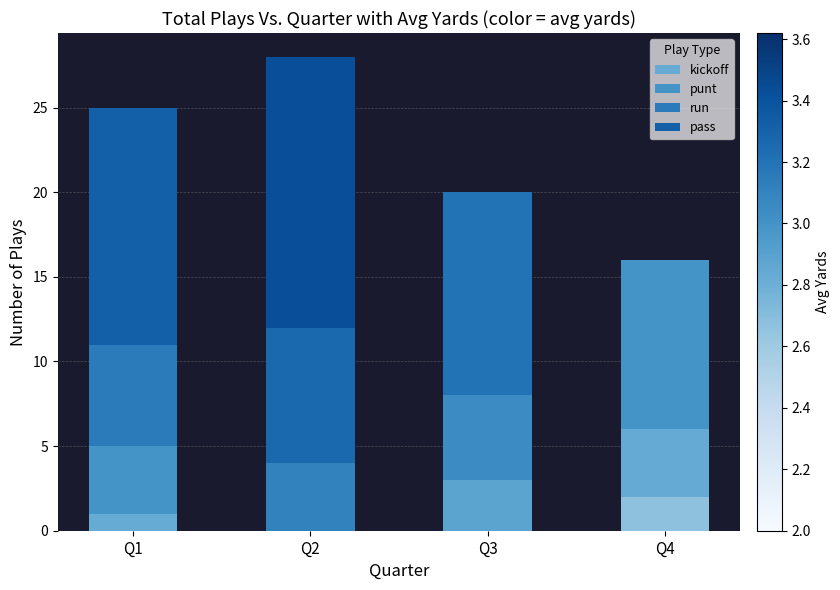

Which series has the largest total across all categories?

pass